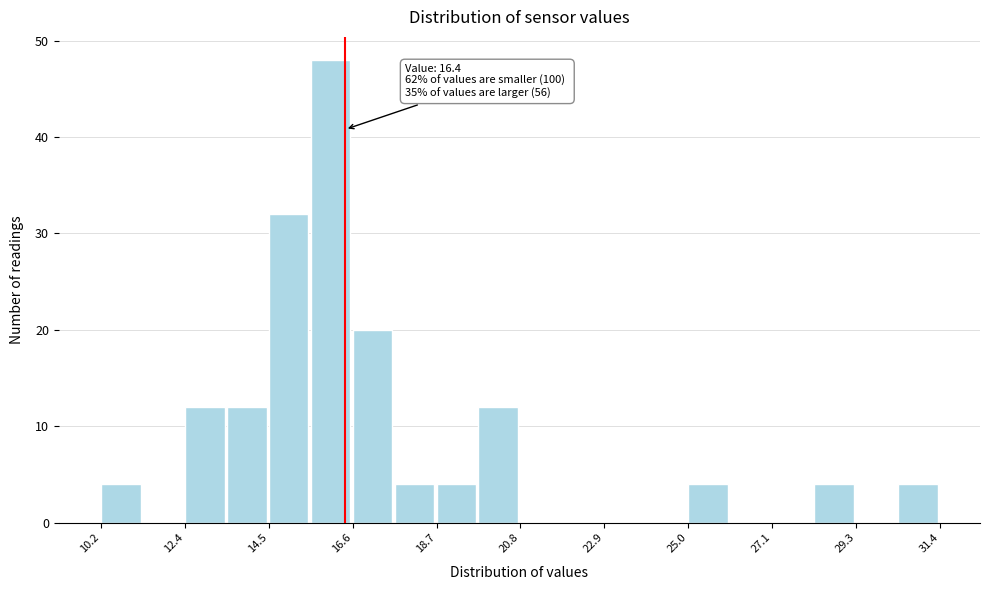

Around what value on the x-axis is the tallest bar? Give the approximate position of its centre, as read against the axis.

16.0